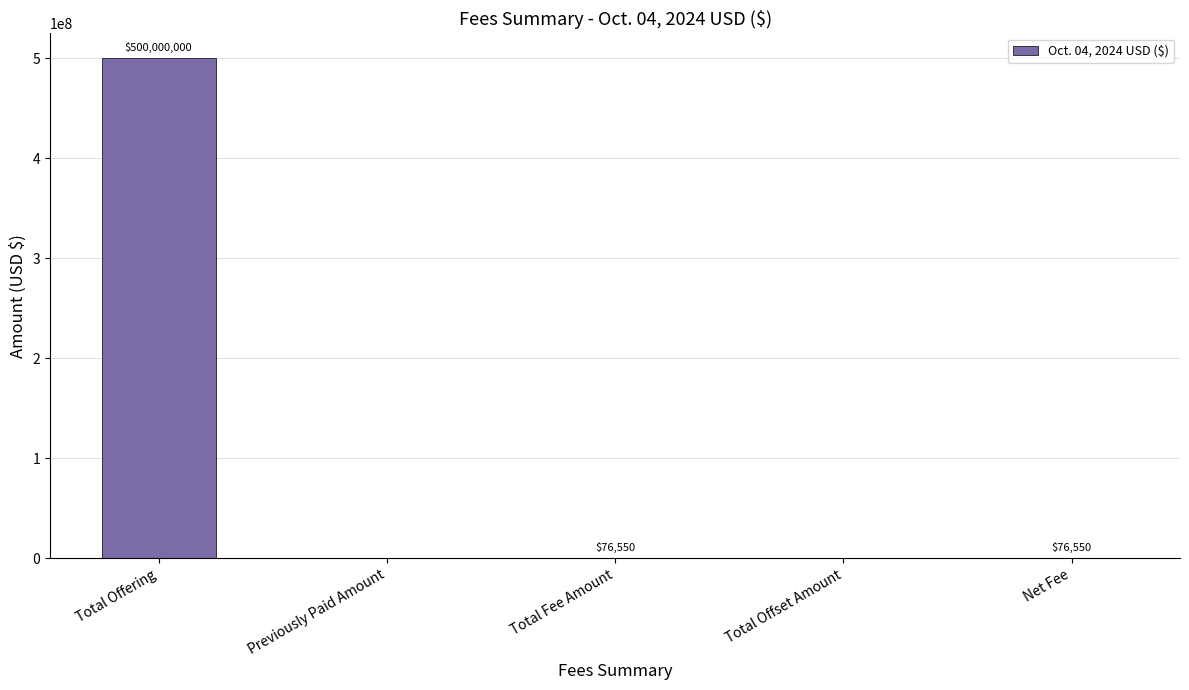

What is the sum of all values?

500153100